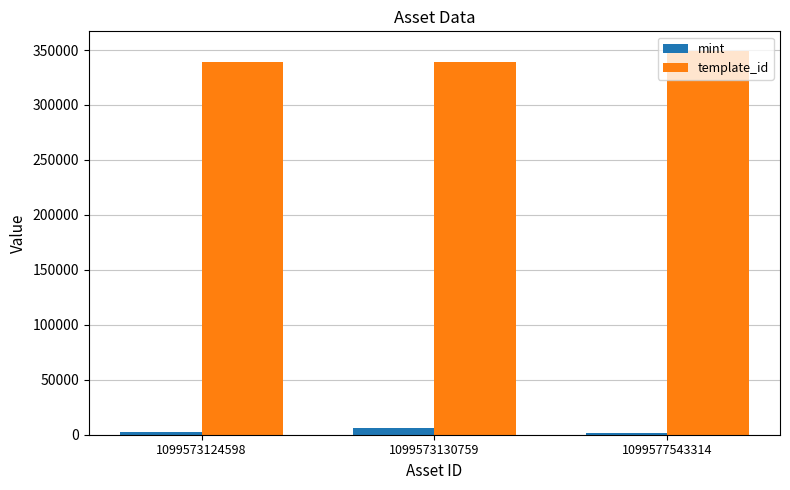

What is the maximum value for template_id?

349523